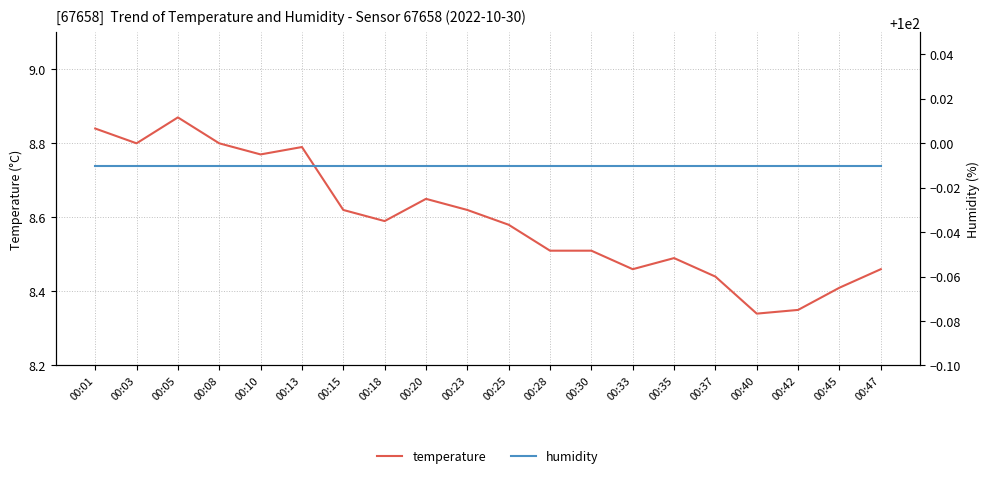

True or false: humidity and temperature cross at least once.

False